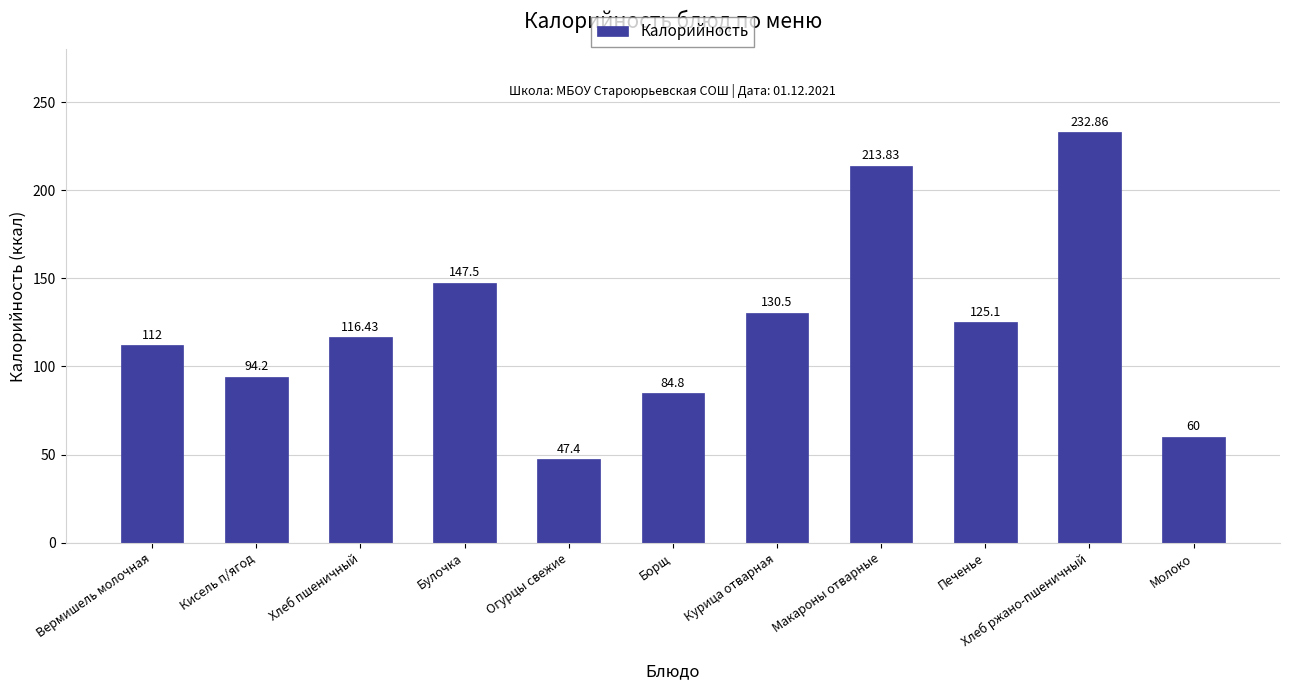

Approximately how many times larger is the value at Вермишель молочная compared to Огурцы свежие?

2.4